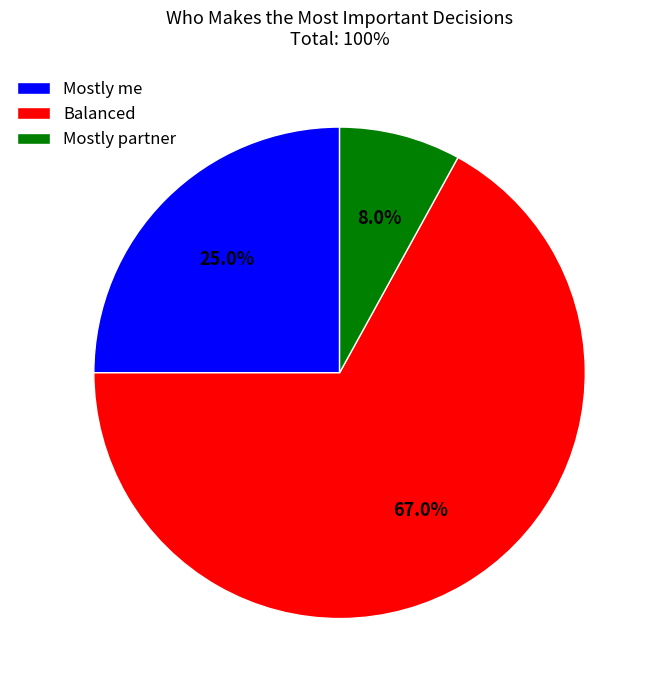

To the nearest percent, what percentage of the pie is Mostly partner?

8%